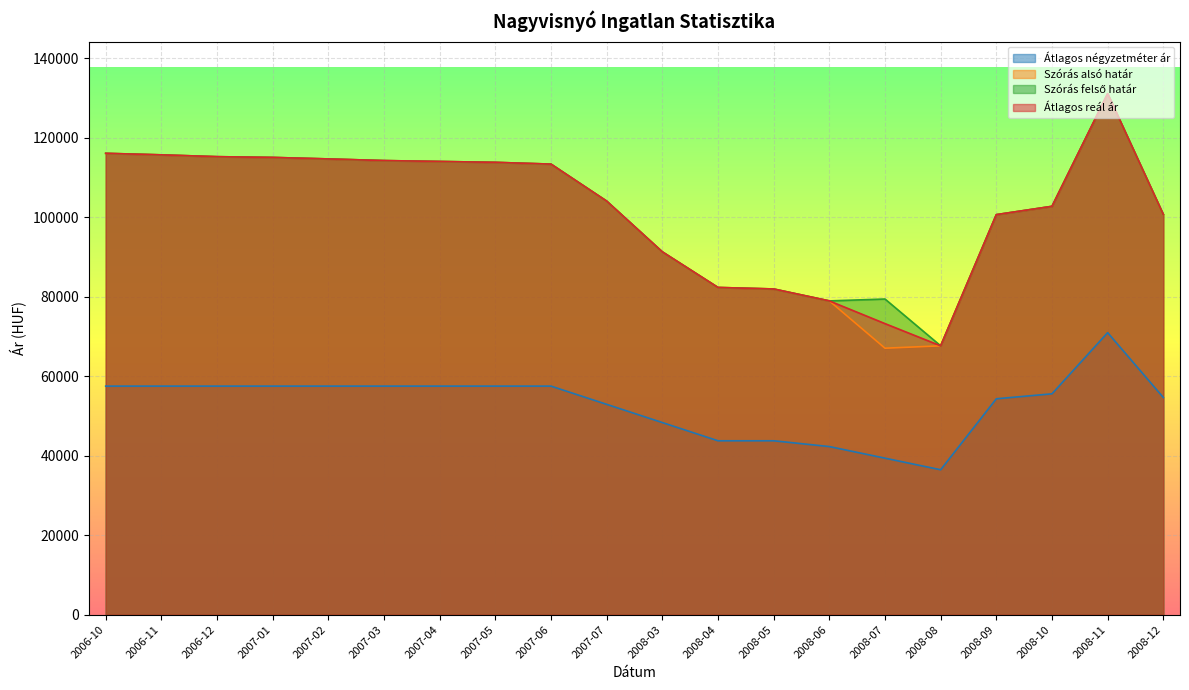

Does the chart display data point markers on the line(s)?

No